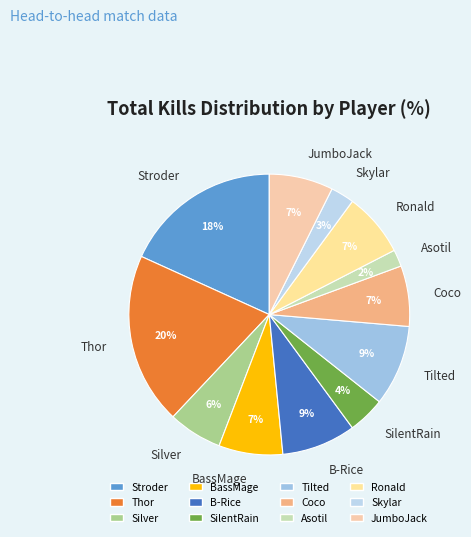

Which has a higher value, Silver or Ronald?

Ronald